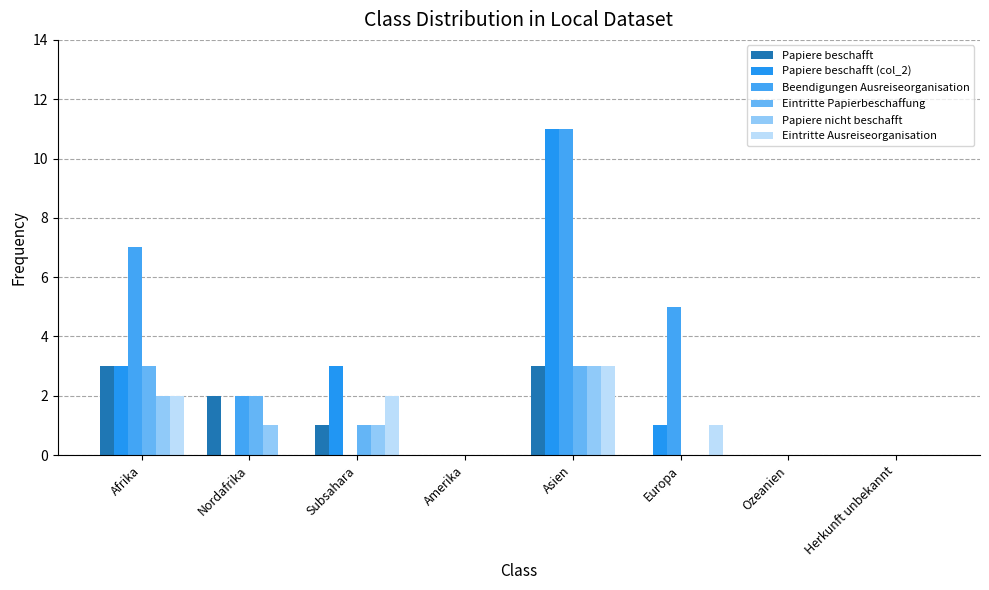

How many distinct data groups are displayed?

6